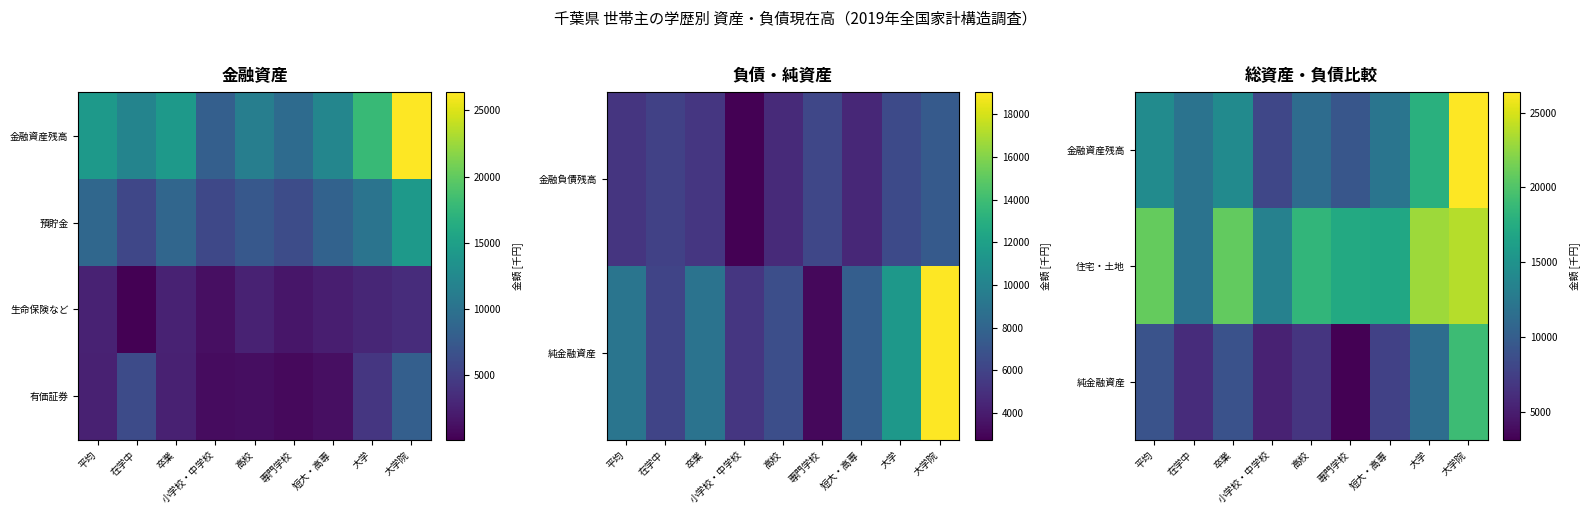

Where is 有価証券 nearest to the value 4425?

大学